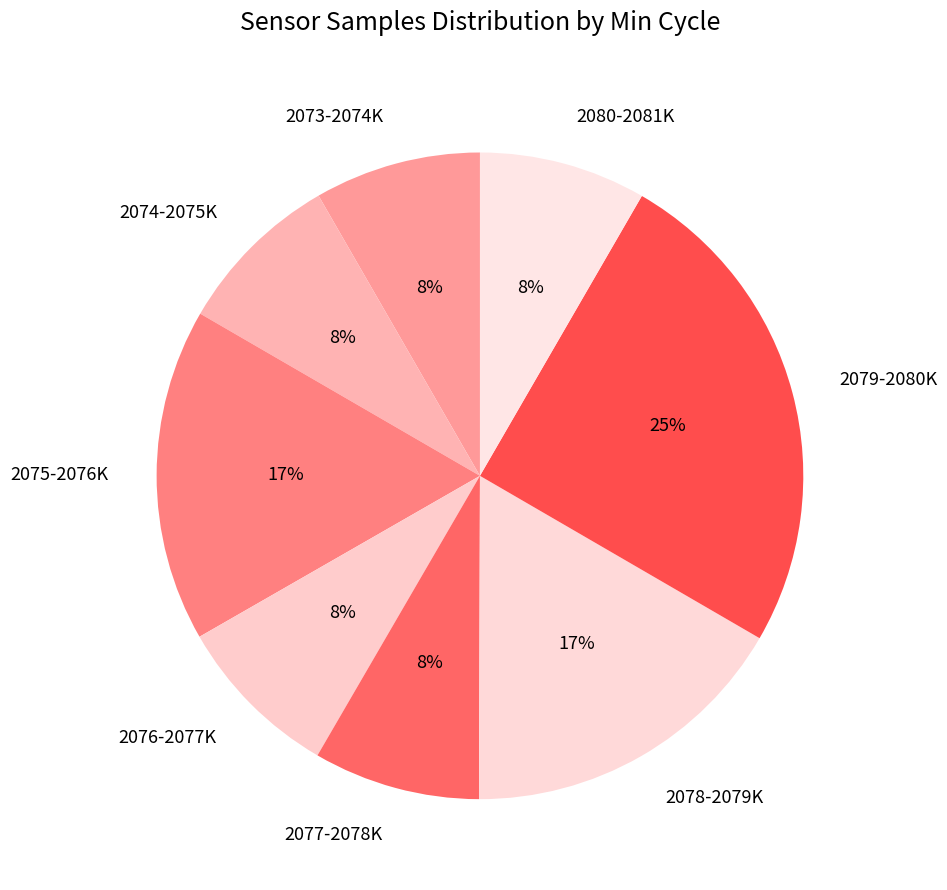

Which category has the biggest portion of the pie?

2079-2080K